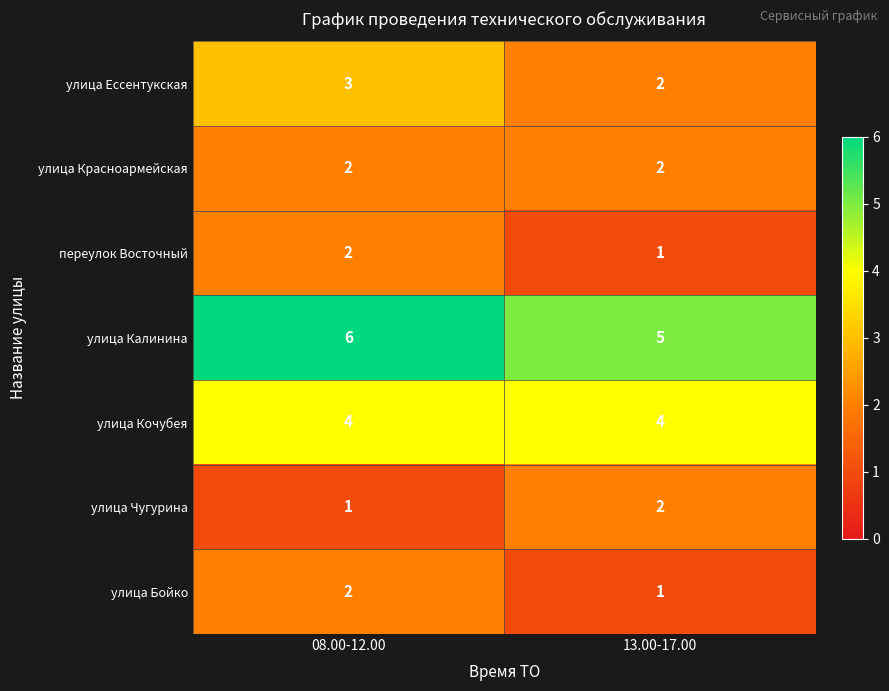

What is the minimum value shown in the chart?

1